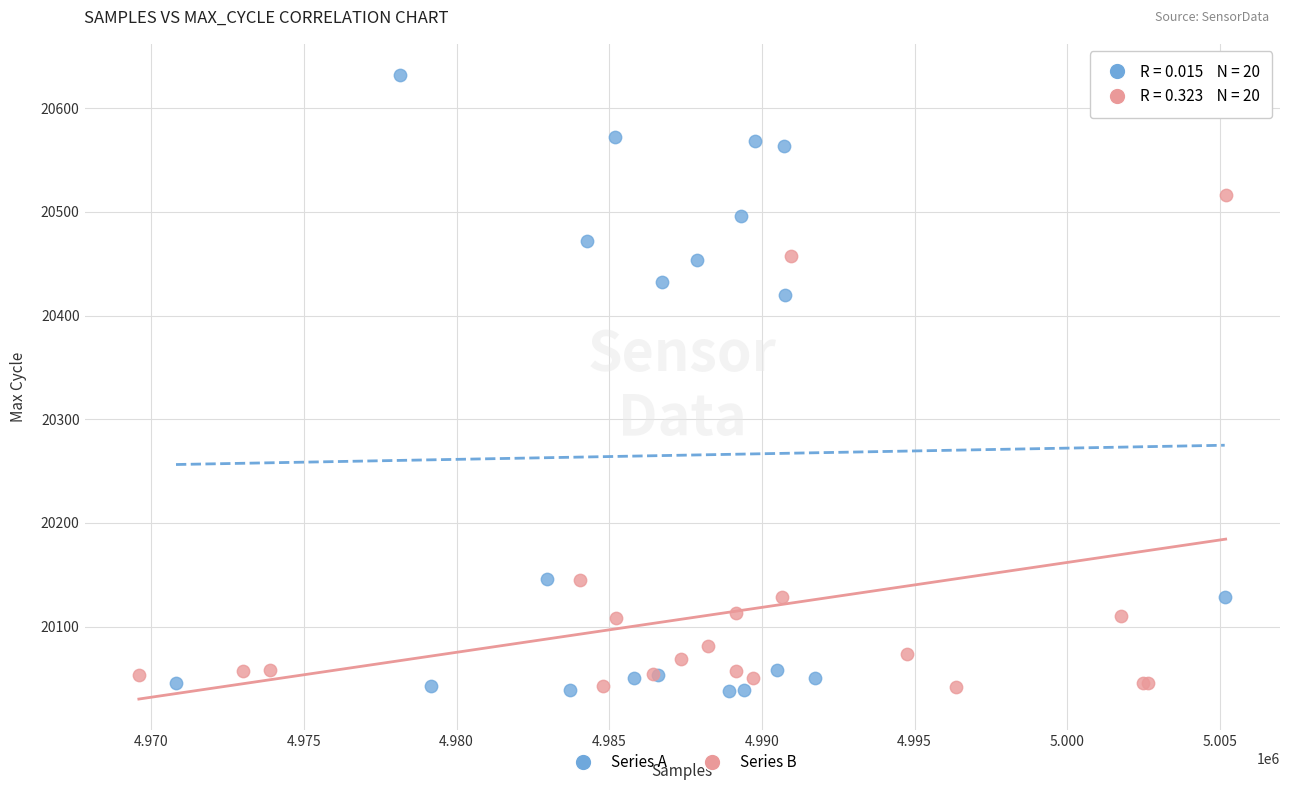

Which series reaches the maximum Y coordinate?

Series A